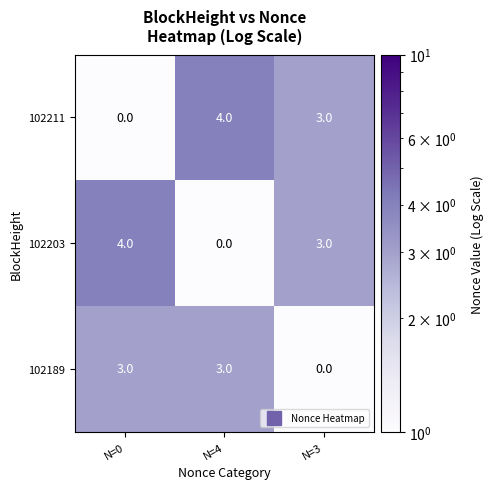

What is the difference between the second highest and minimum values in the 102203 series?

3